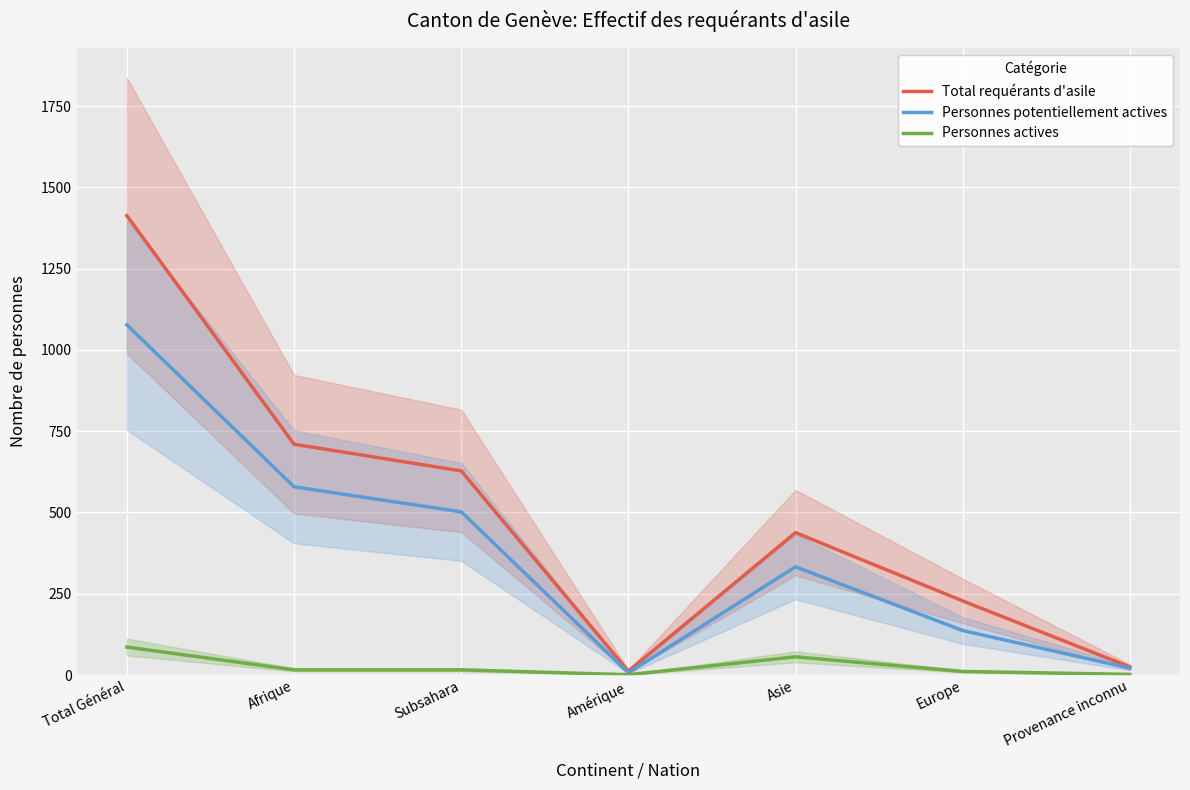

Which category has the highest value in the Personnes actives series?

Total Général